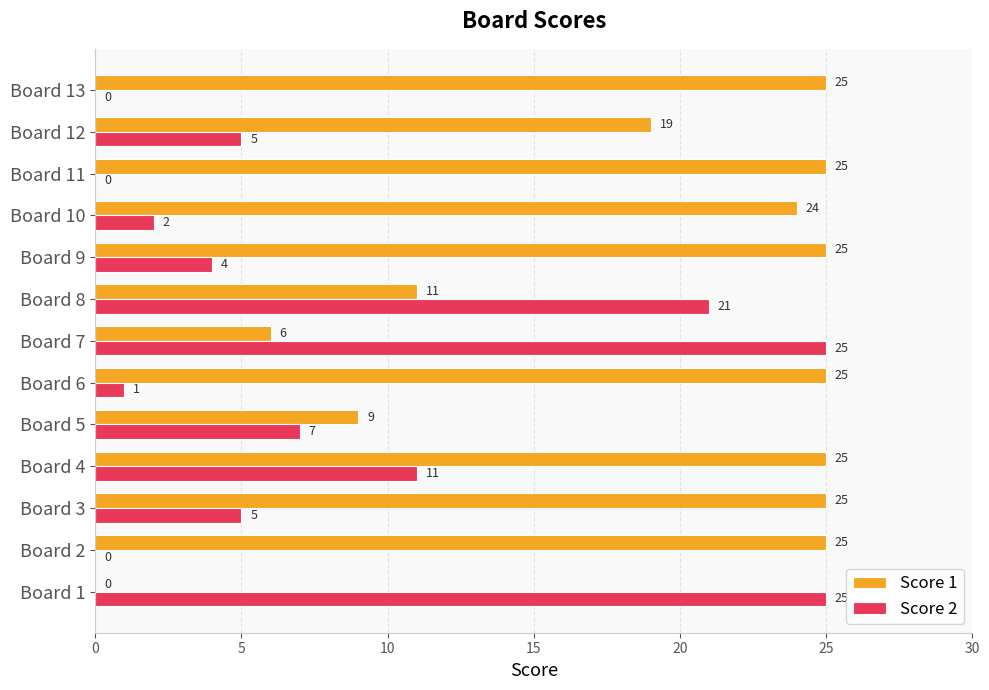

Is it true that Score 1 equals 25 at Board 13?

True